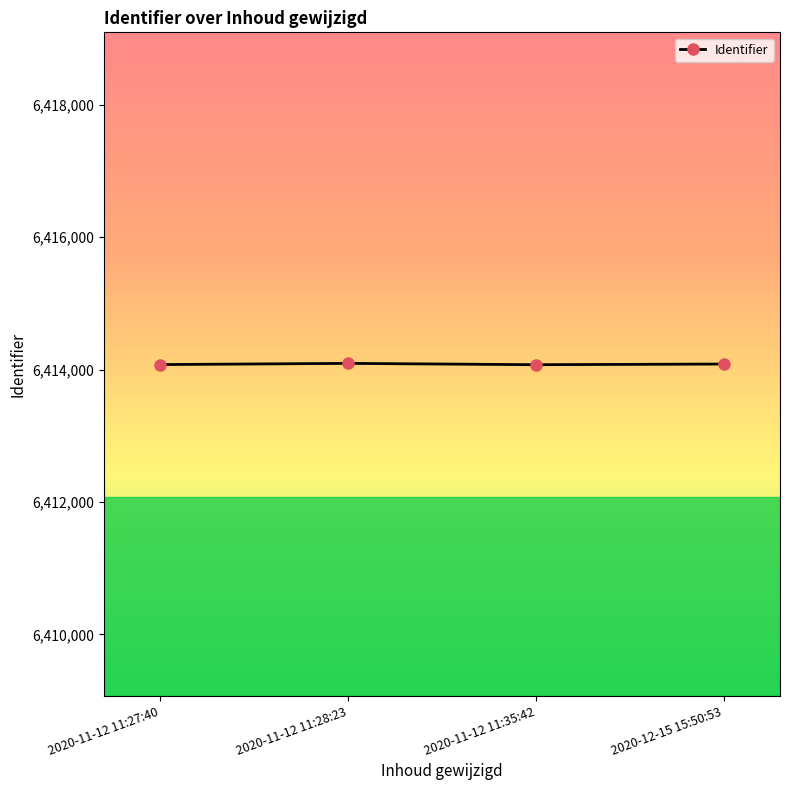

What is the maximum value shown in the chart?

6414093